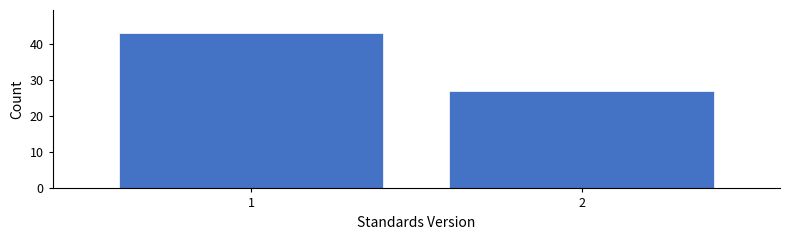

Reading right to left, list all the values displayed in this chart.

27	43